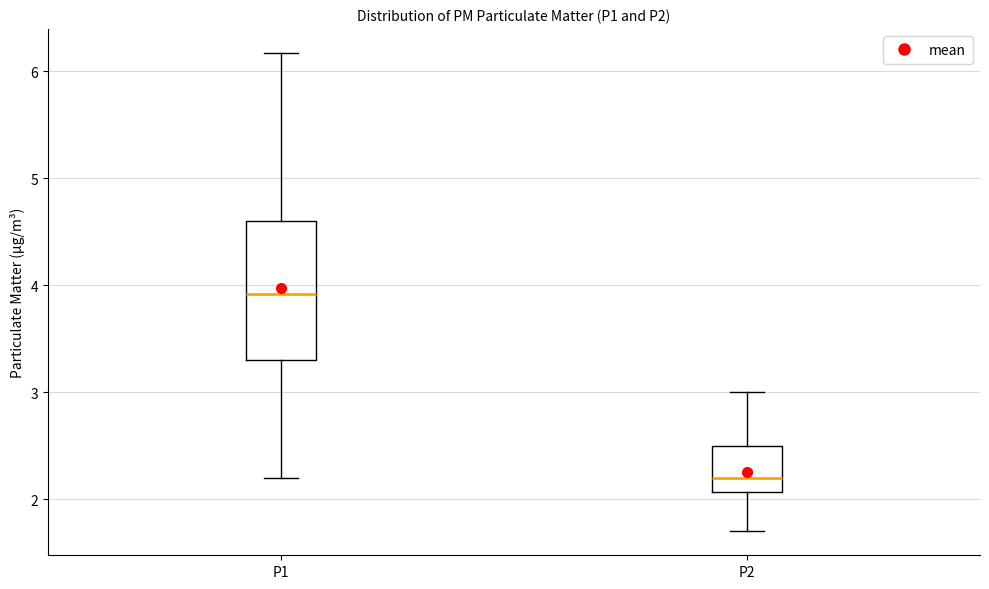

Reading left to right, read every box against the y-axis: the position of its median line, the range the box covers, and the ends of its whiskers. The values are not printed on the chart, so give them approximately, as read against the axis.

P1: median 3.9, box 3.3 to 4.6, whiskers 2.2 to 6.2
P2: median 2.2, box 2.1 to 2.5, whiskers 1.7 to 3.0